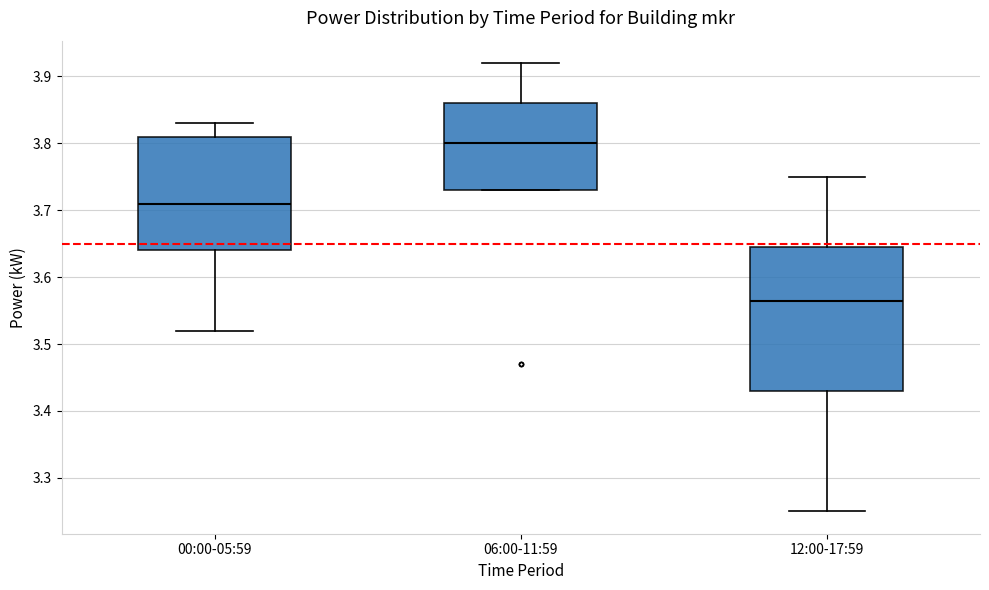

Which box's median line is the highest?

06:00-11:59